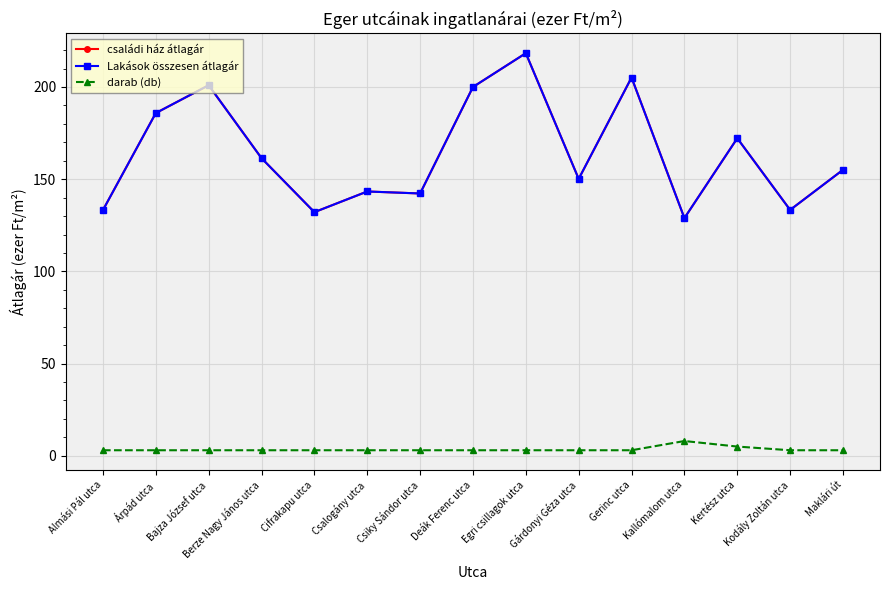

At how many categories does at least one series exceed 157?

7